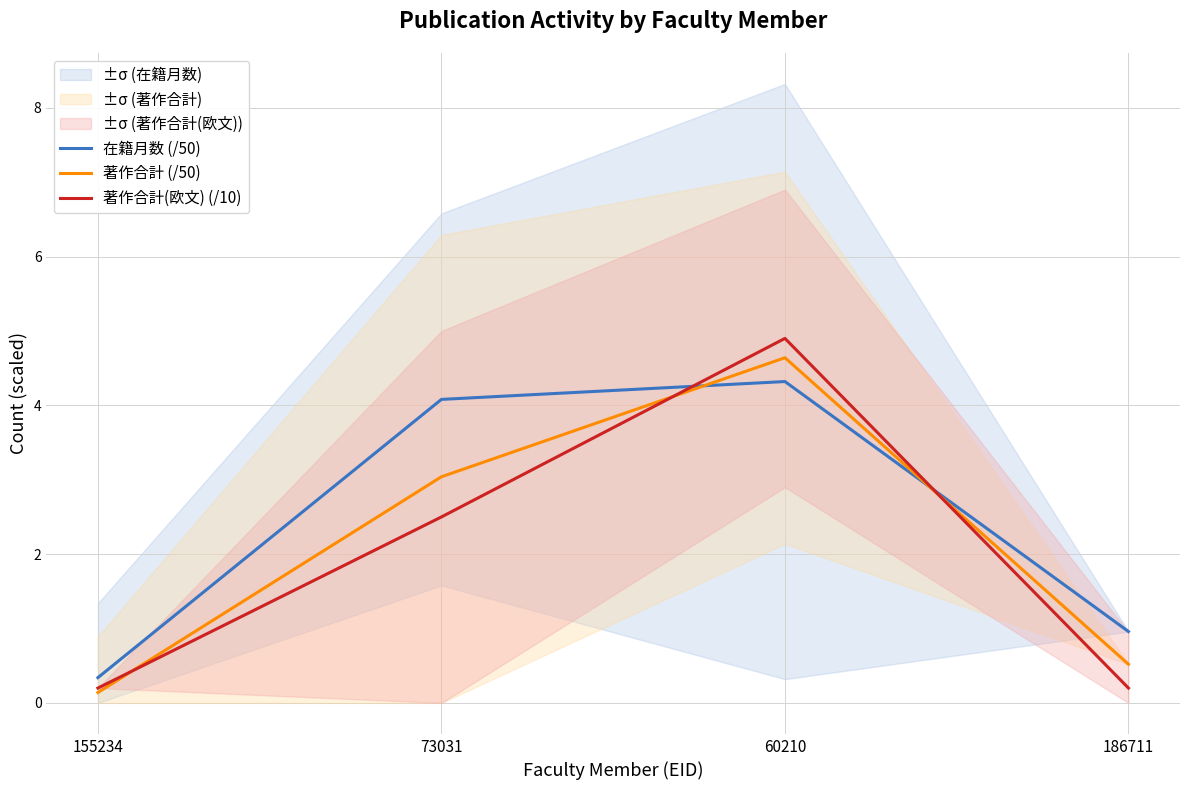

What is the total value across all series at 155234?

0.7